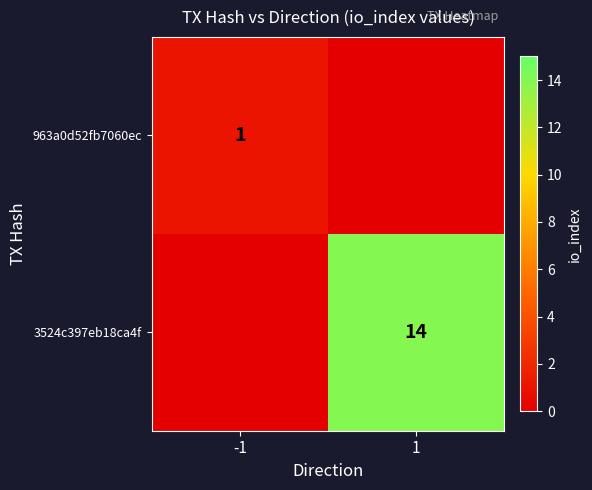

The 3524c397eb18ca4f series shows 14 at 1. True or false?

True